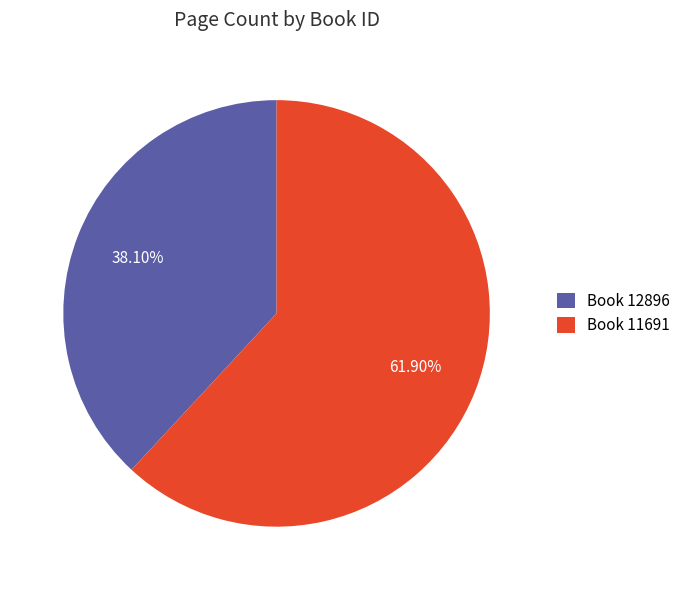

Is there a majority slice in this chart?

Yes